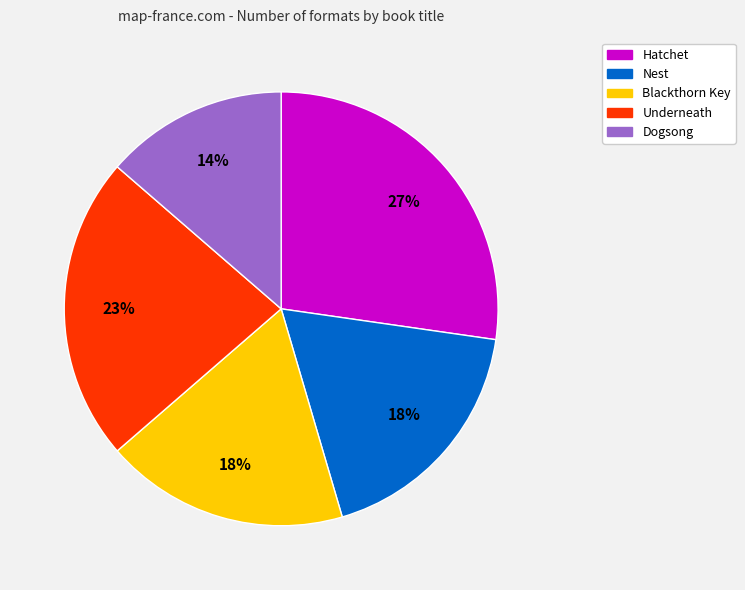

Which category has the biggest portion of the pie?

Hatchet